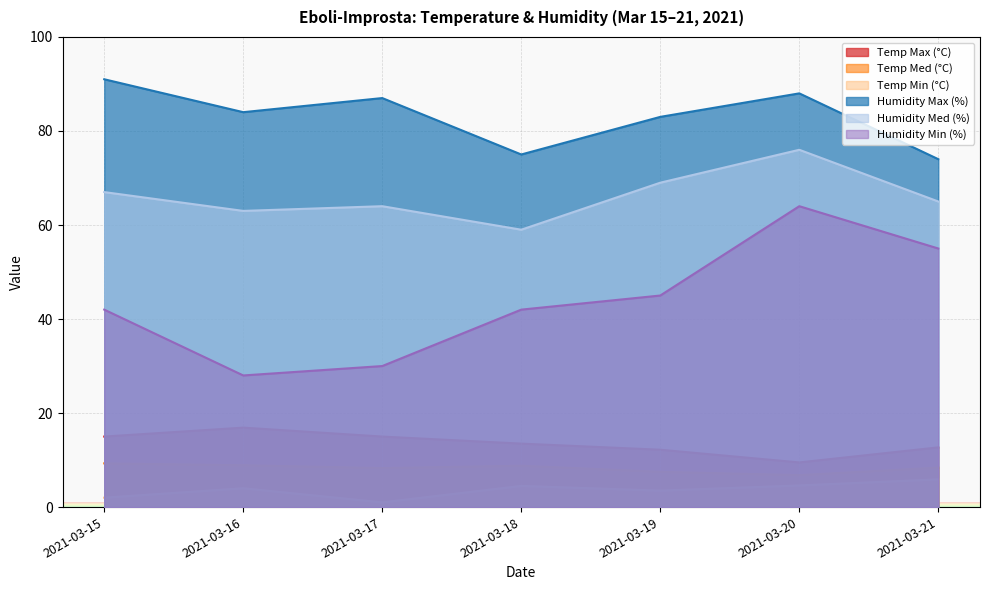

What is the difference between the Temp Max (°C) values at 2021-03-21 and 2021-03-18?

0.8